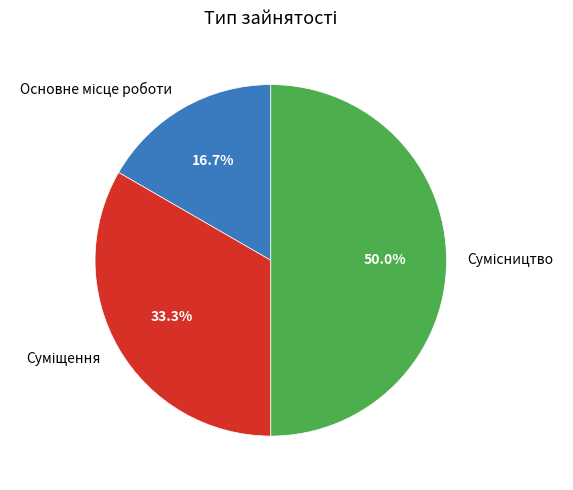

How many segments does this pie chart have?

3